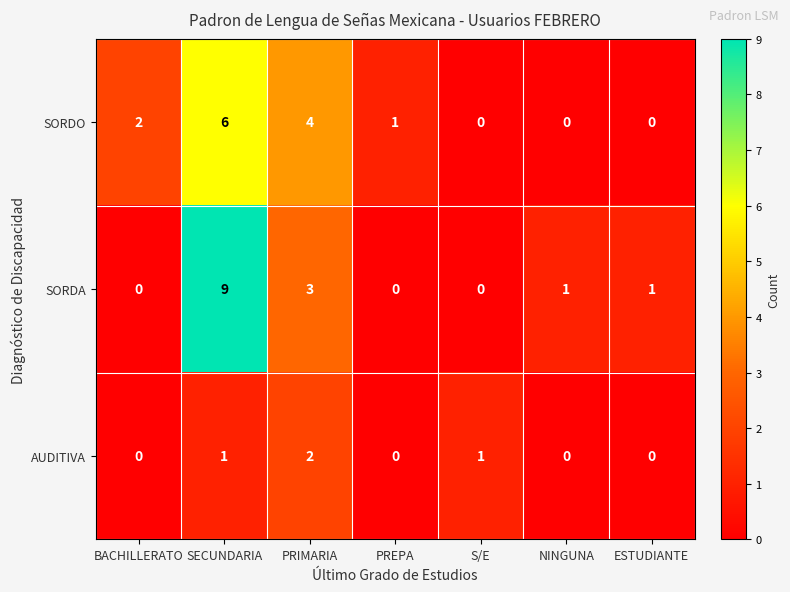

The SORDO series shows -2 at ESTUDIANTE. True or false?

False